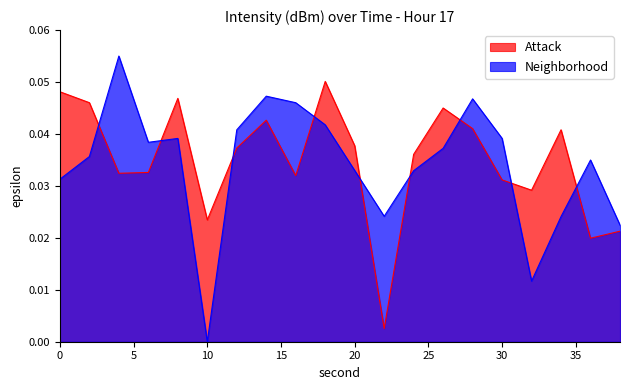

Reading right to left, extract all data points from this chart.

Attack: 0.0	0.0	0.0	0.0	0.0	0.0	0.0	0.0	0.0	0.0	0.1	0.0	0.0	0.0	0.0	0.0	0.0	0.0	0.0	0.0
Neighborhood: 0.0	0.0	0.0	0.0	0.0	0.0	0.0	0.0	0.0	0.0	0.0	0.0	0.0	0.0	0.0	0.0	0.0	0.1	0.0	0.0